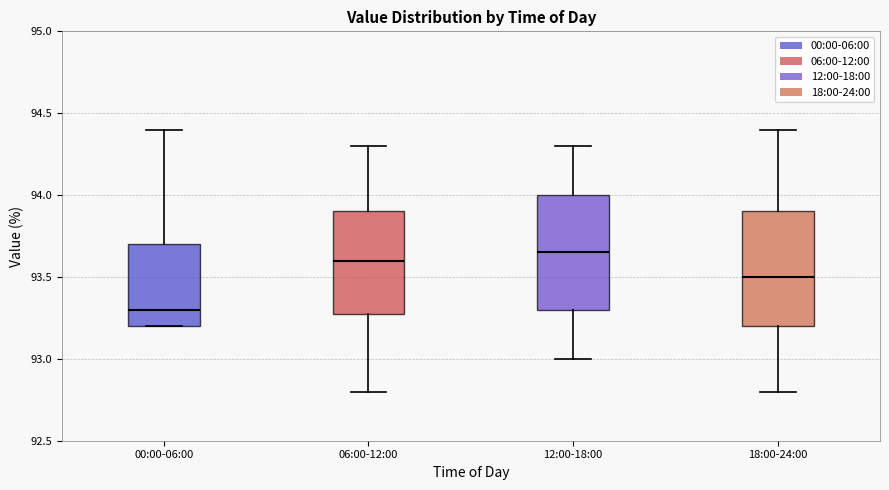

Reading left to right, transcribe this box plot: for each box, give where its median line is, the range the box spans, and where its two whiskers end, as read against the y-axis. The values are not printed on the chart, so give them approximately, as read against the axis.

00:00-06:00: median 93.30, box 93.20 to 93.70, whiskers 93.20 to 94.40
06:00-12:00: median 93.60, box 93.30 to 93.90, whiskers 92.80 to 94.30
12:00-18:00: median 93.65, box 93.30 to 94.00, whiskers 93.00 to 94.30
18:00-24:00: median 93.50, box 93.20 to 93.90, whiskers 92.80 to 94.40